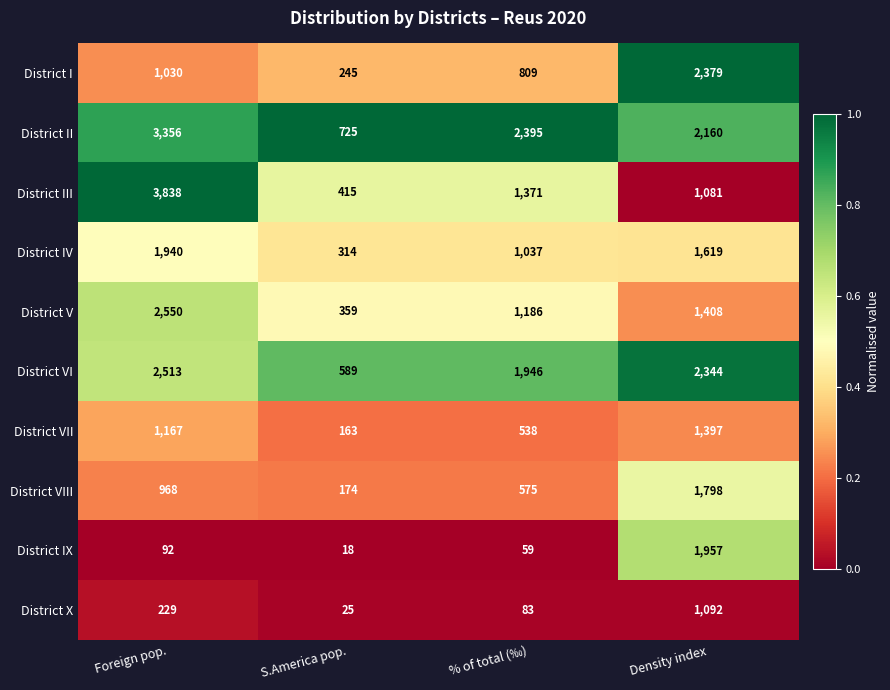

What is the average value of the District IV series?

1228